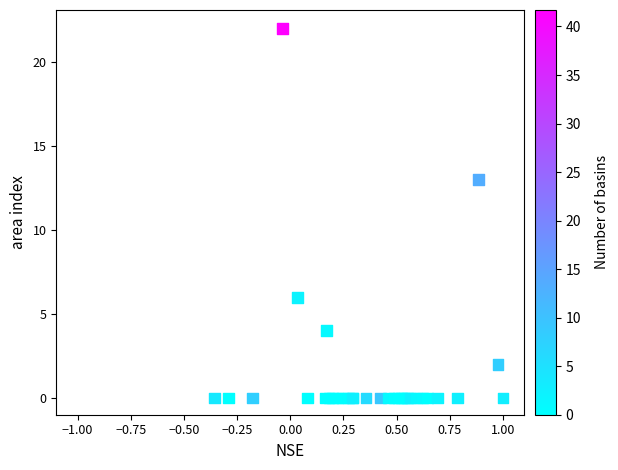

What Y value in the scatter plot is closest to 11?

13